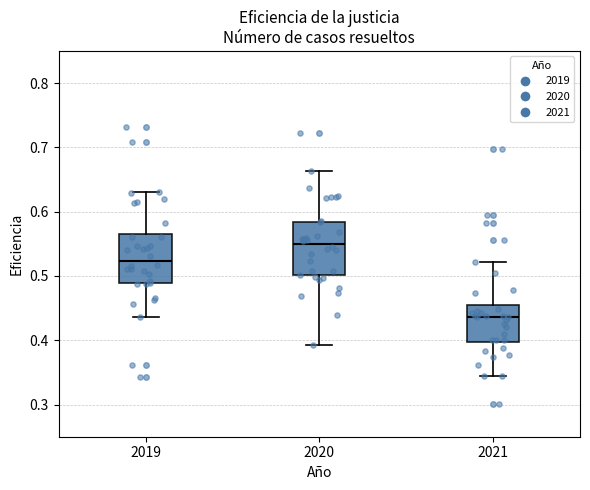

Reading left to right, read every box against the y-axis: the position of its median line, the range the box covers, and the ends of its whiskers. The values are not printed on the chart, so give them approximately, as read against the axis.

2019: median 0.52, box 0.49 to 0.57, whiskers 0.44 to 0.63
2020: median 0.55, box 0.50 to 0.58, whiskers 0.39 to 0.66
2021: median 0.44, box 0.40 to 0.45, whiskers 0.34 to 0.52